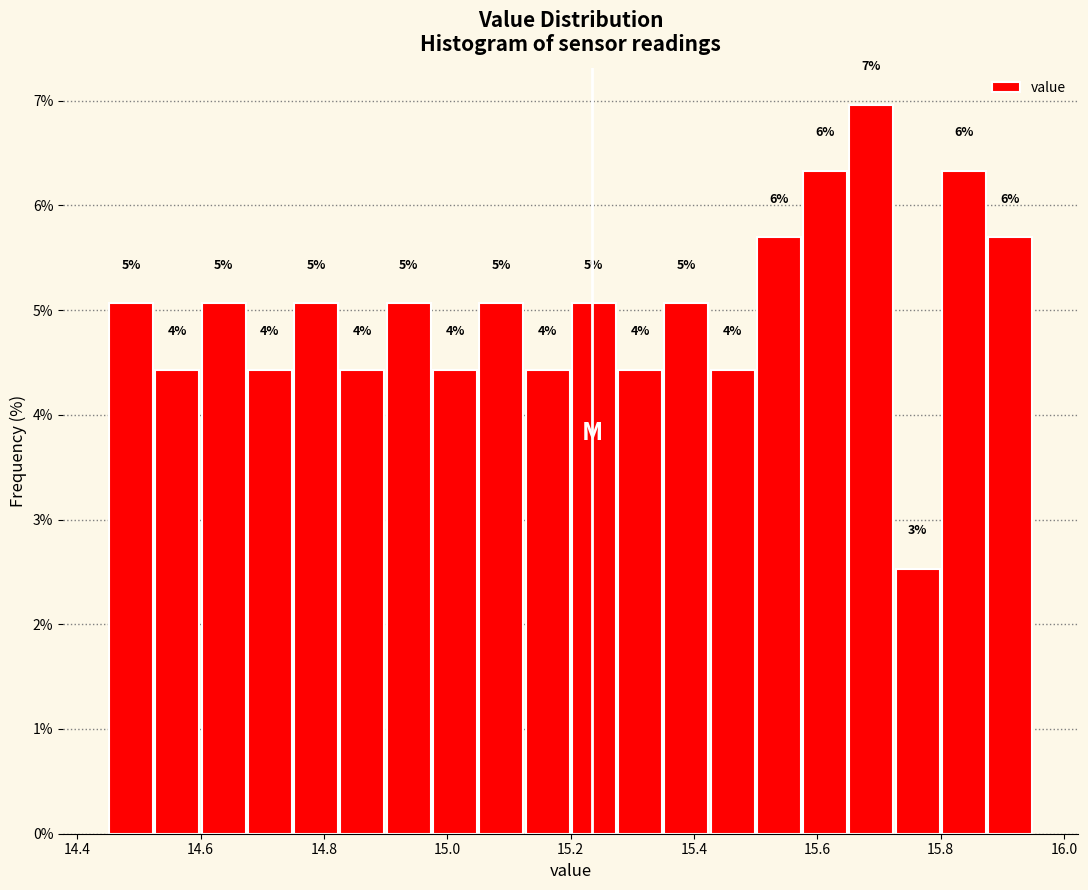

Read against the x-axis, roughly where is the centre of the tallest bar?

15.68